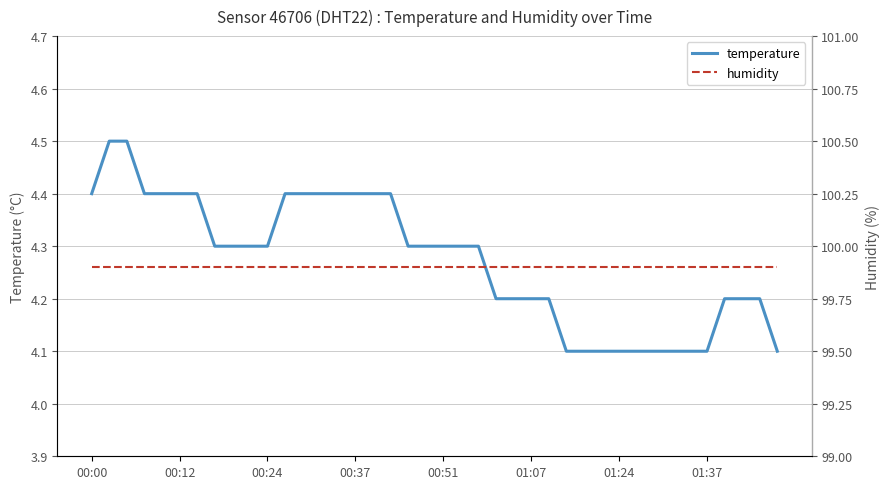

How many data points does each series have?

40